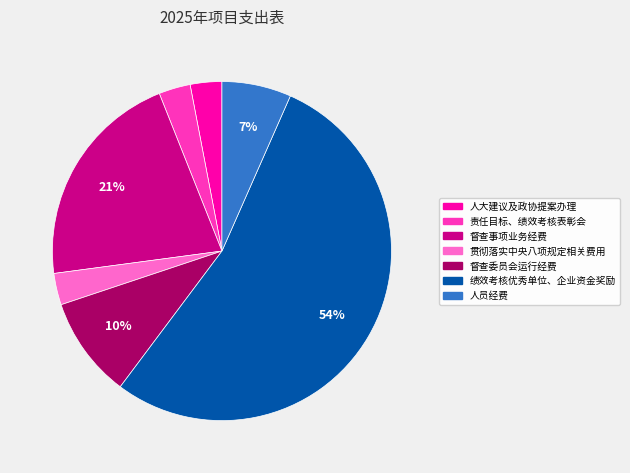

To the nearest percent, what is the combined percentage of 督查委员会运行经费 and 督查事项业务经费?

31%